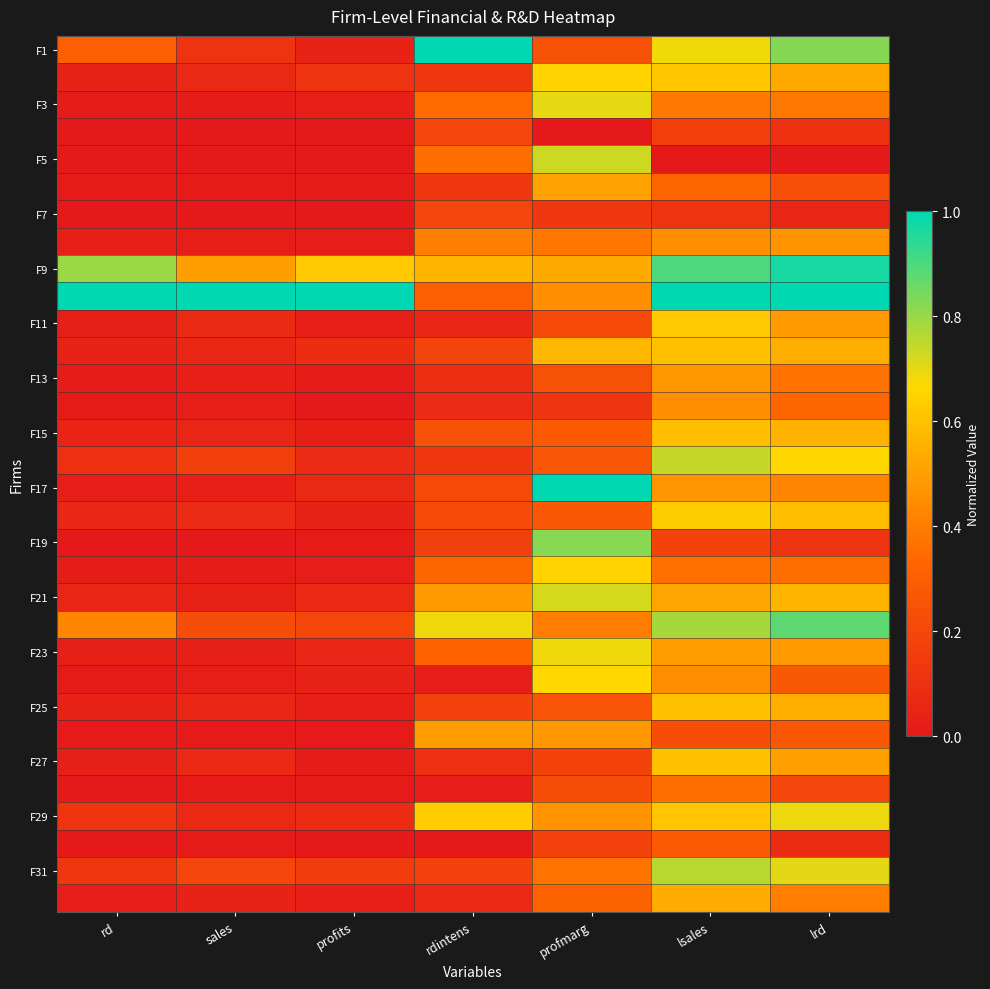

At which category is the sum across all series the highest?

lsales